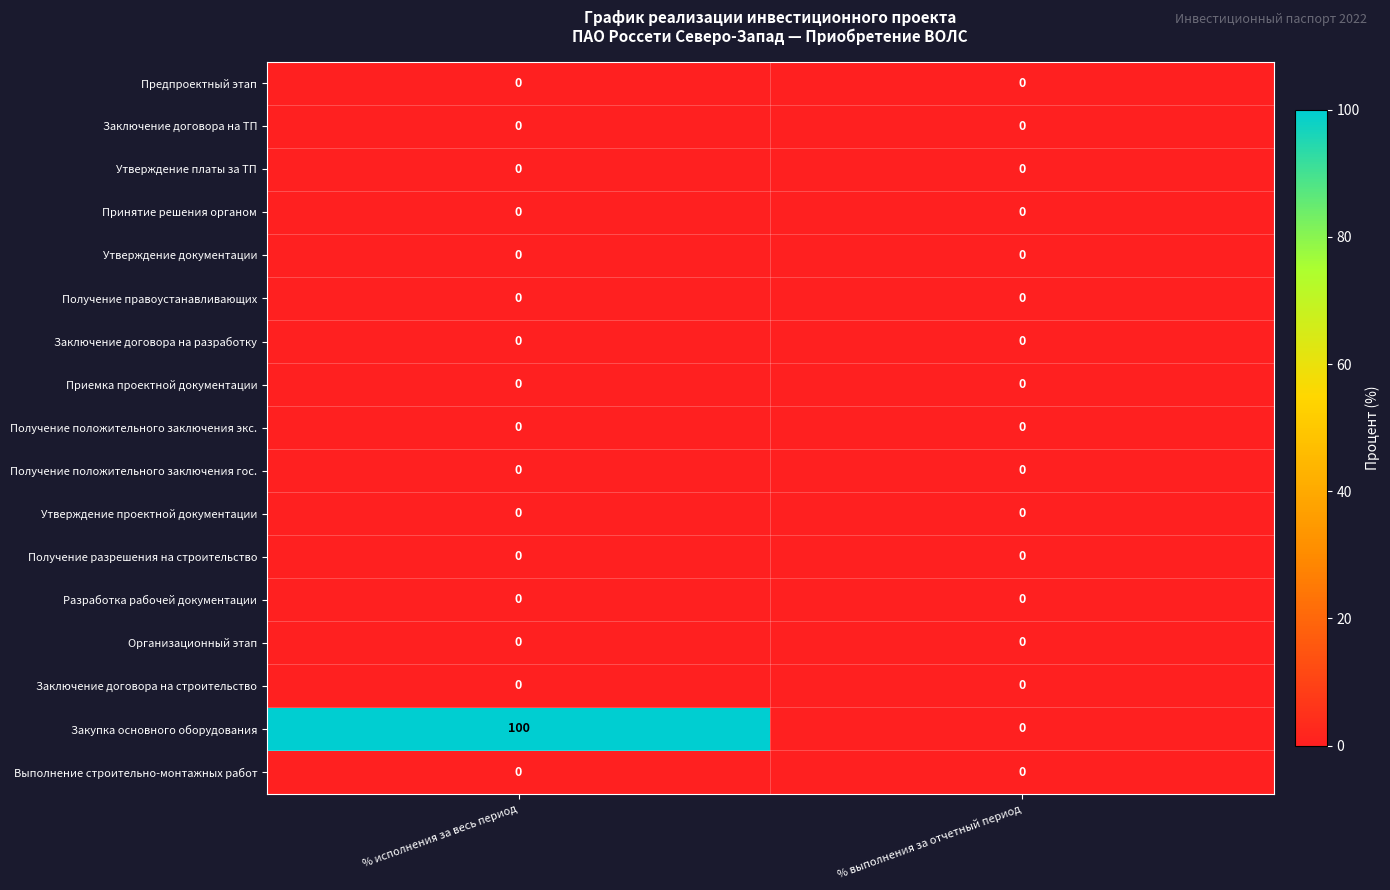

The Приемка проектной документации series shows 0 at % исполнения за весь период. True or false?

True